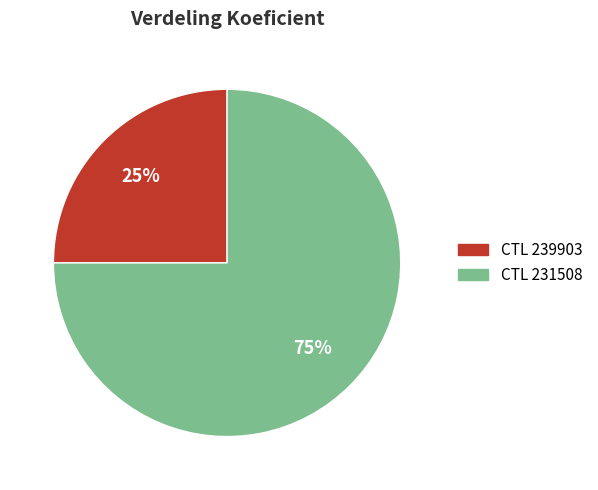

Count the number of slices in the pie.

2